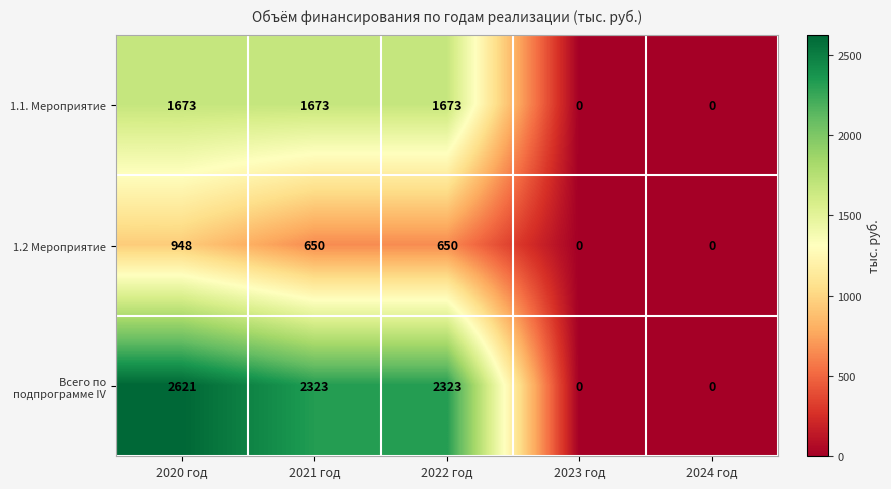

Count the 1.2 Мероприятие values in the range 0 to 650.

4